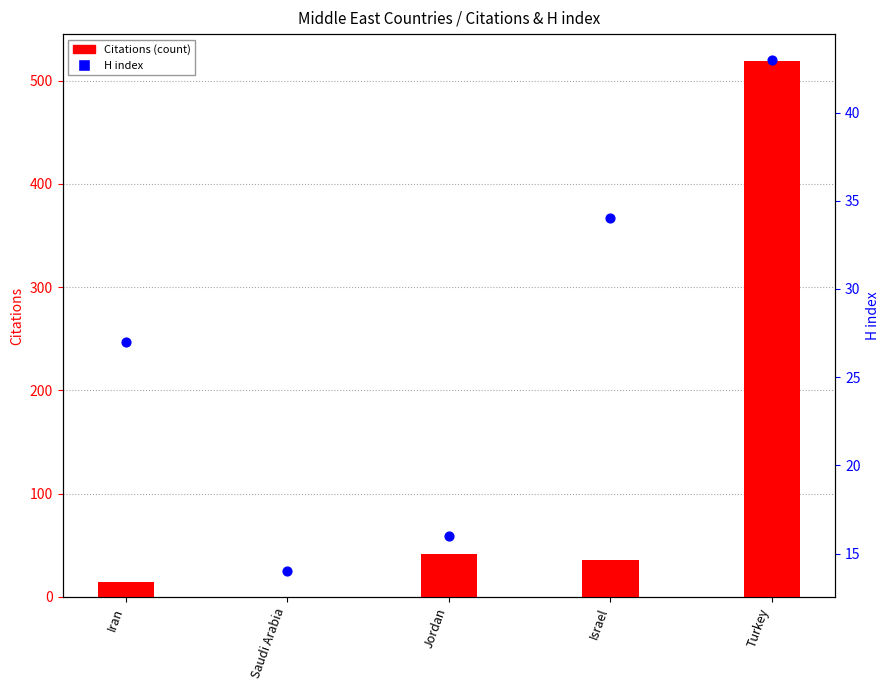

Which series contains the highest Y value?

Citations